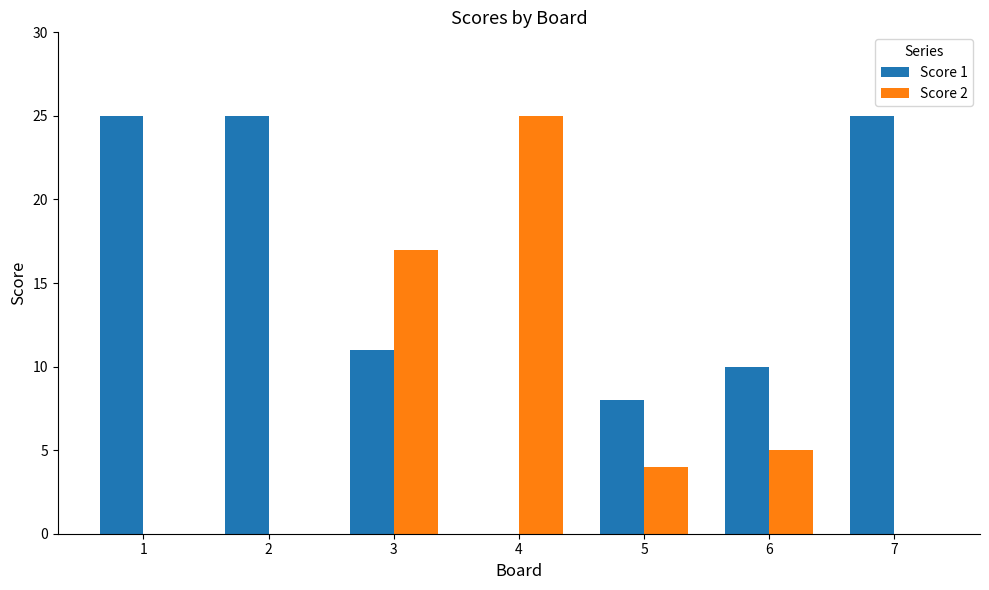

Where does the Score 1 series first go above 11?

1